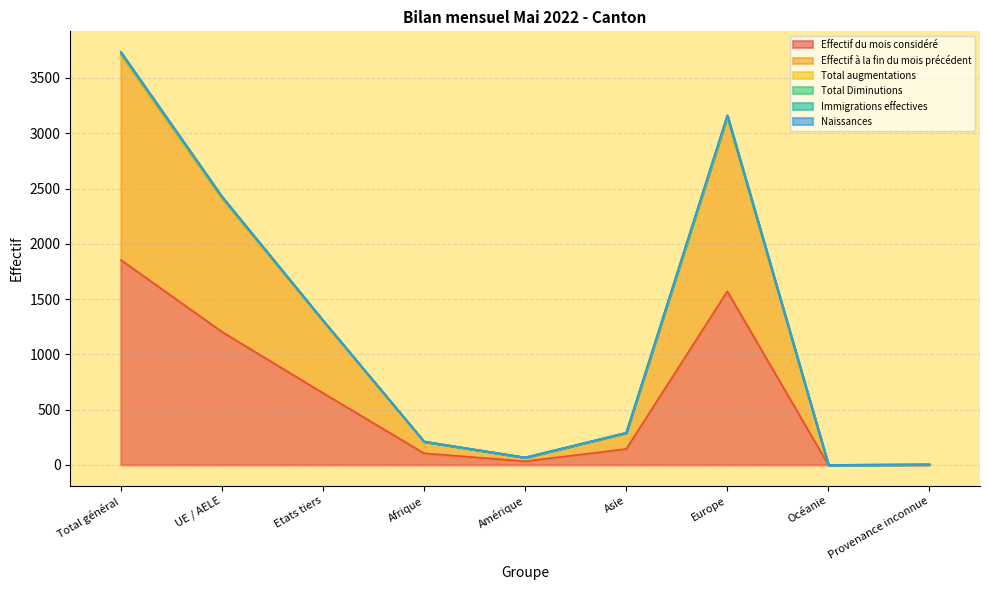

How many interior local peaks does the Effectif du mois considéré series have?

1